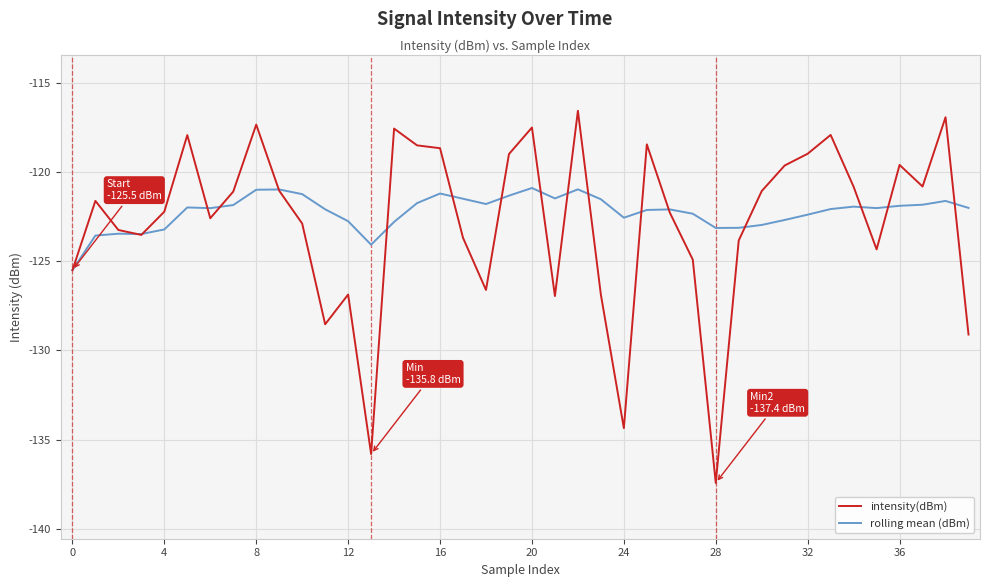

What is the greatest value displayed?

-116.6